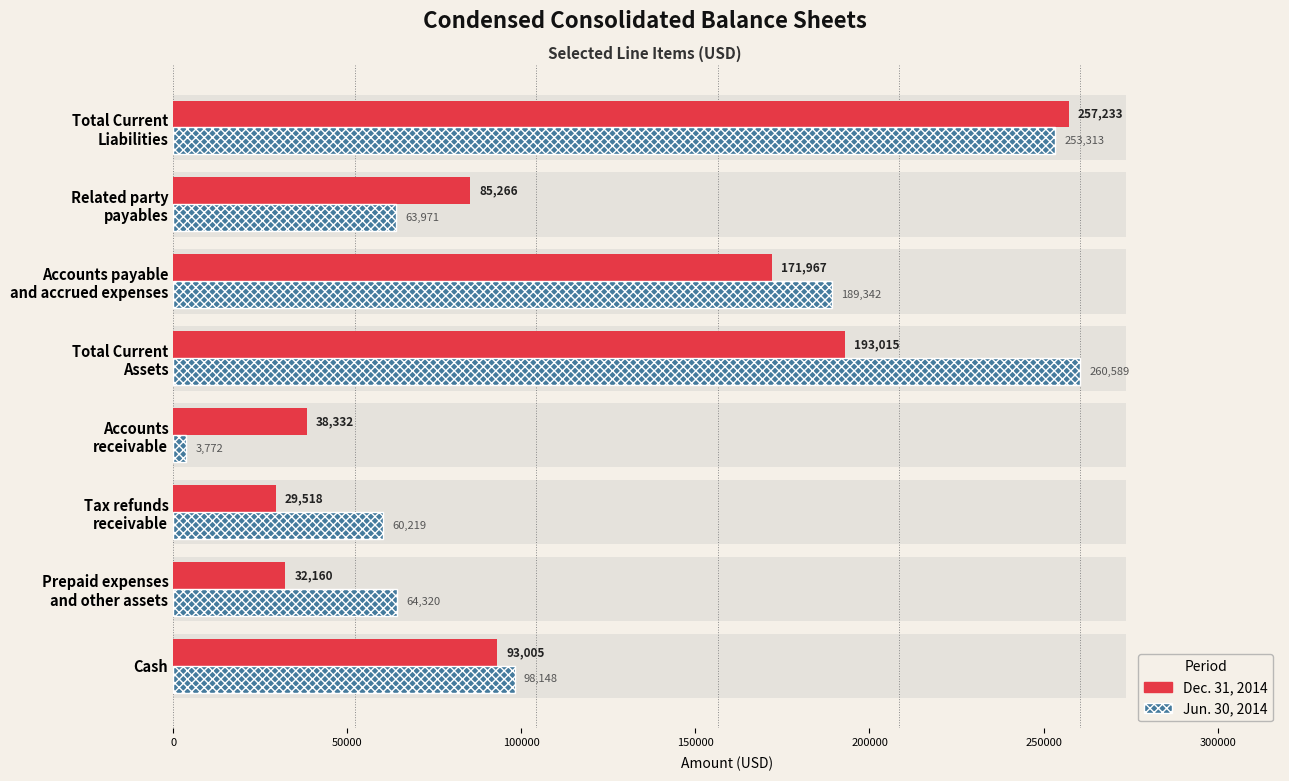

Rank the series by their average value, from lowest to highest.

Dec. 31, 2014, Jun. 30, 2014